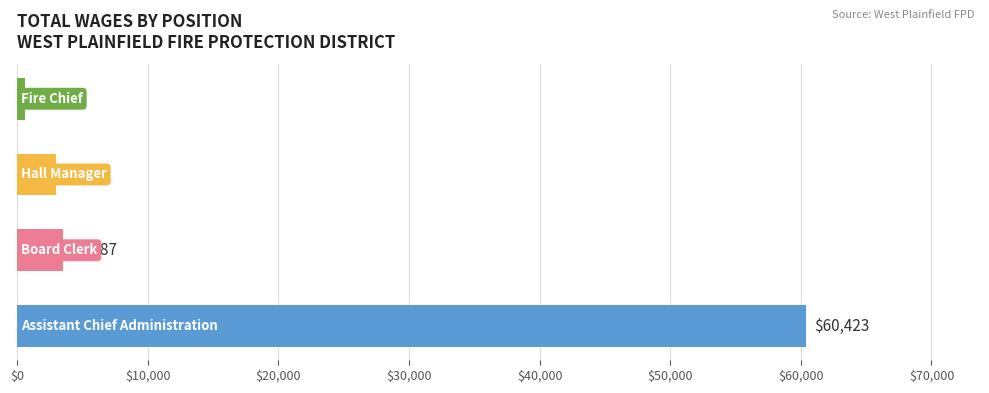

Reading top to bottom, what are all the values shown in this chart?

587	3000	3487	60423